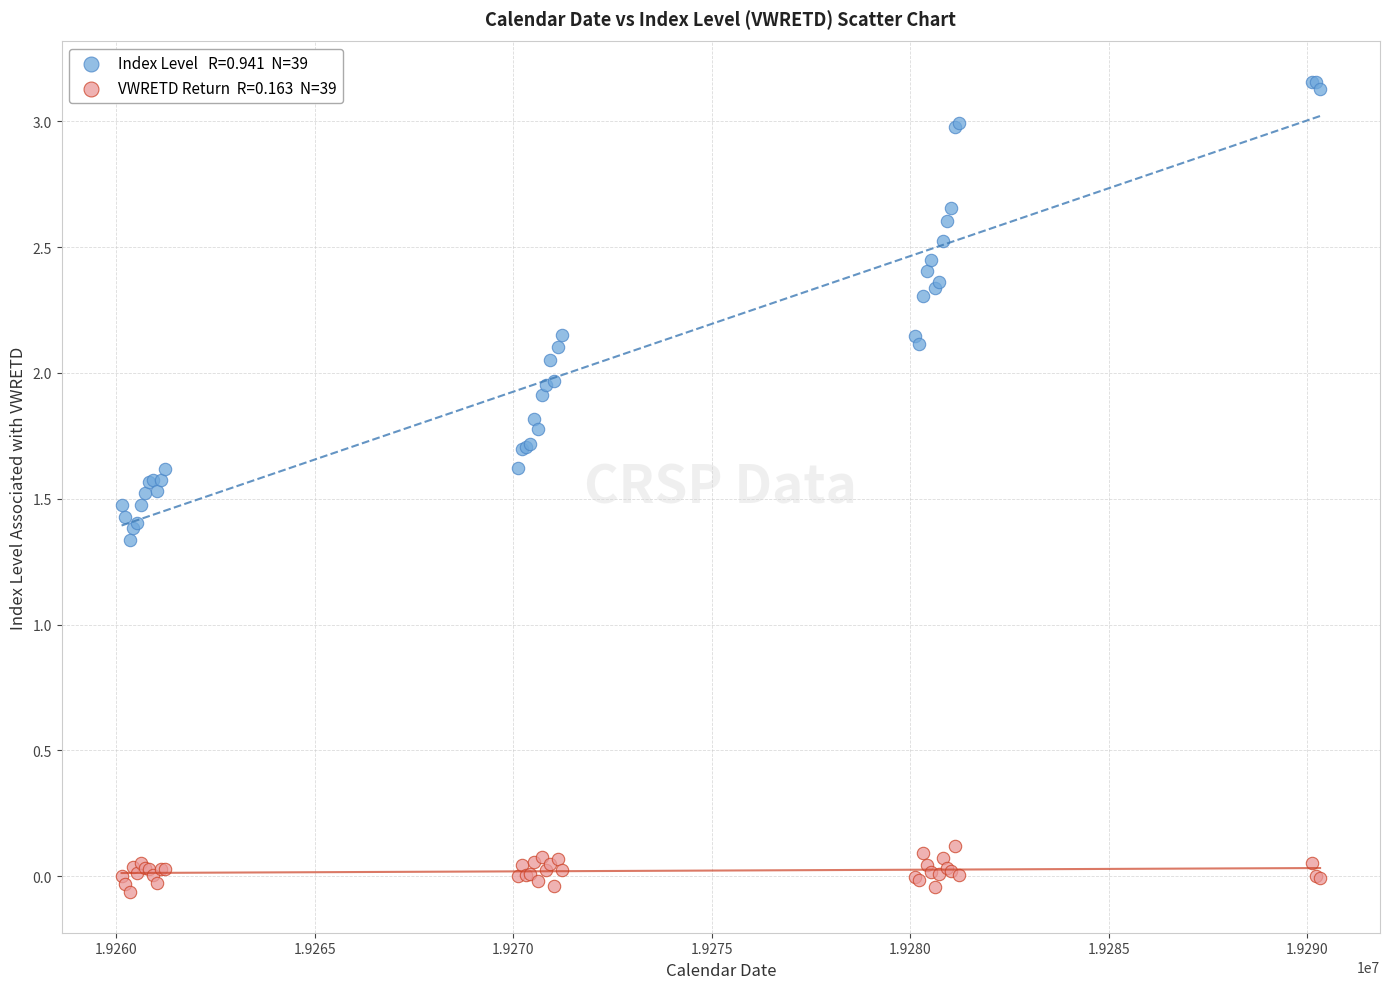

Across all series, what Y value is closest to 1?

1.3